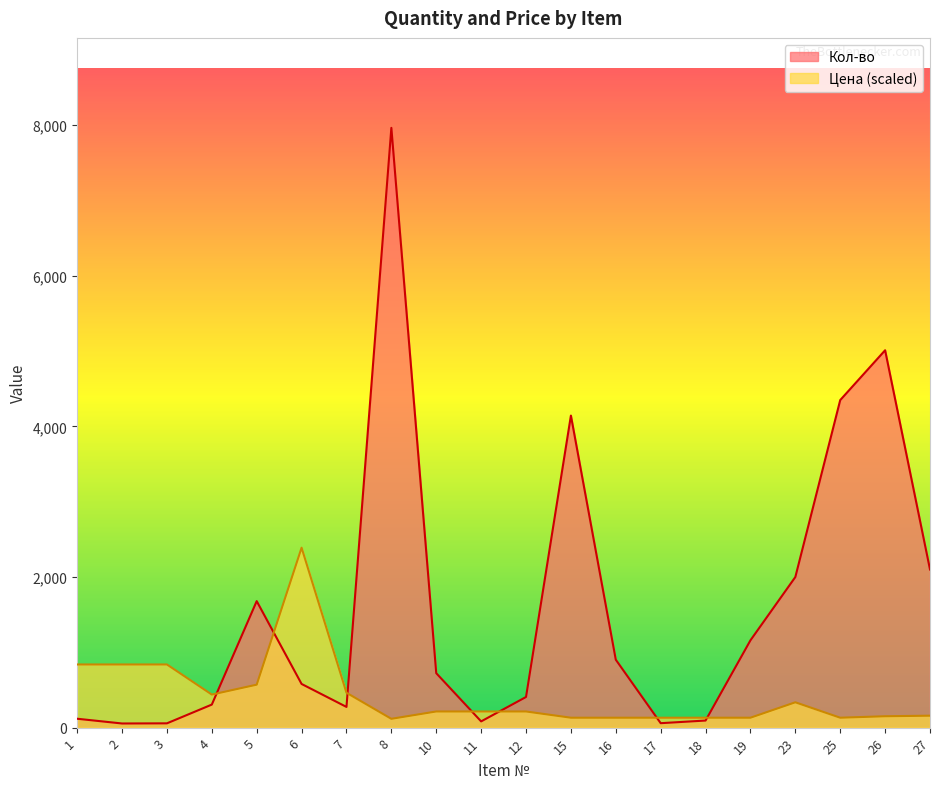

Reading left to right, what are all the values shown in this chart?

Кол-во: 1=118.0	2=55.0	3=57.0	4=306.0	5=1680.0	6=580.0	7=275.0	8=7965.0	10=723.0	11=82.8	12=406.9	15=4144.3	16=902.0	17=59.1	18=94.1	19=1159.8	23=2000.0	25=4350.0	26=5011.5	27=2100.0
Цена: 1=838.8	2=838.8	3=838.8	4=438.9	5=570.6	6=2389.5	7=463.3	8=117.0	10=214.6	11=214.6	12=214.6	15=131.7	16=131.7	17=131.7	18=131.7	19=131.7	23=336.5	25=131.7	26=151.2	27=158.5